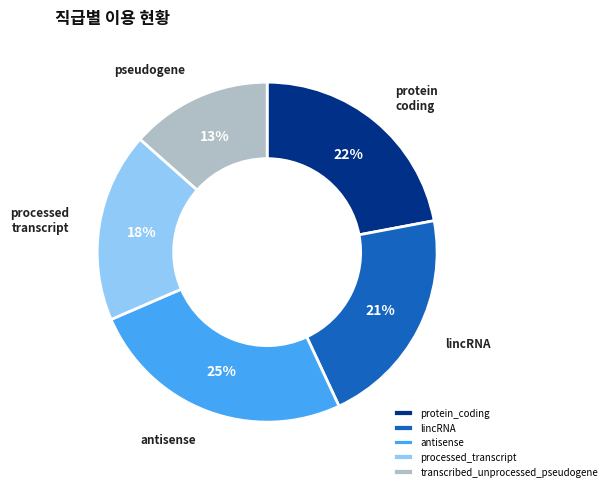

What percentage is the transcribed_unprocessed_pseudogene slice, to the nearest percent?

13%